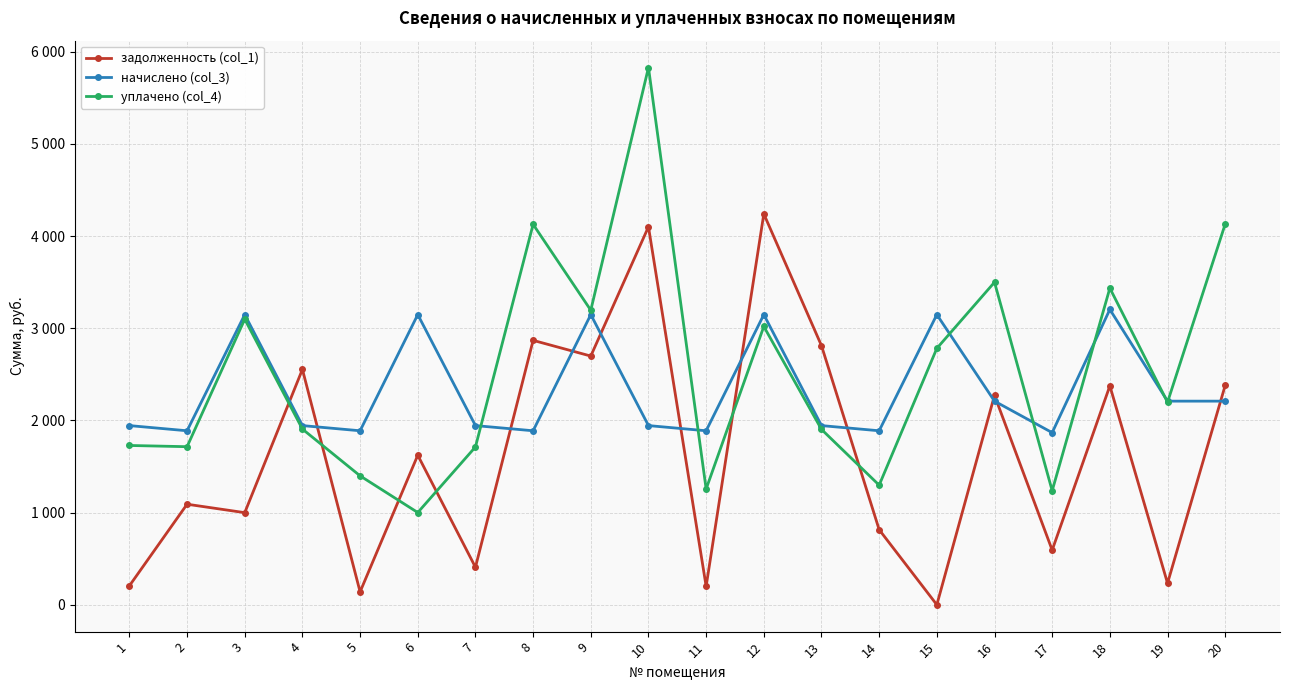

Where is the first local minimum for уплачено (col_4)?

2